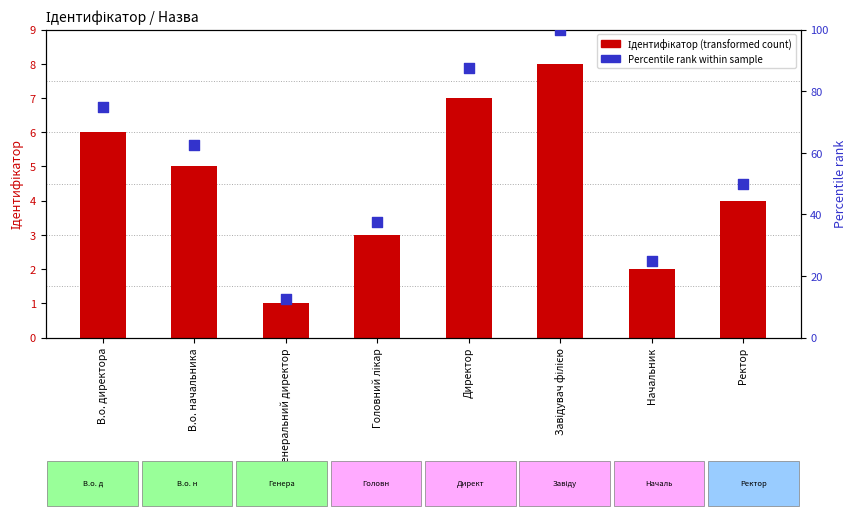

Which series contains the lowest Y value?

Ідентифікатор